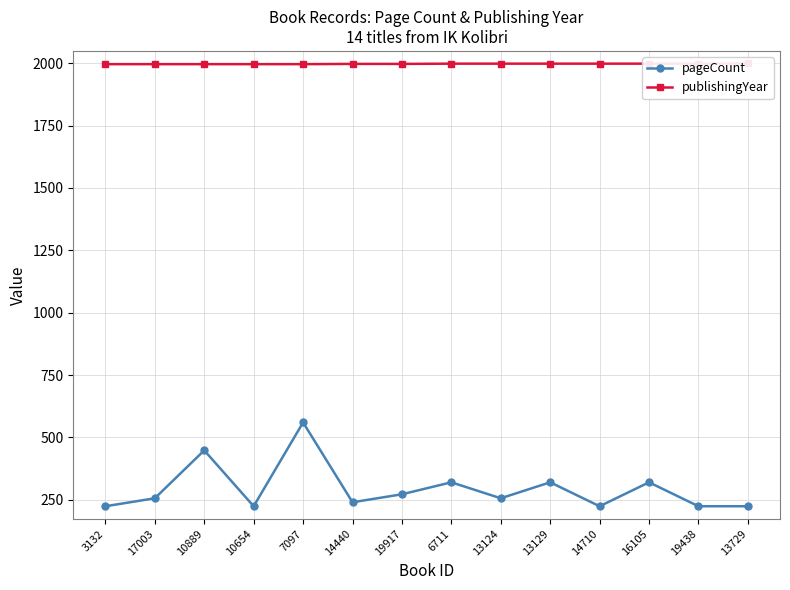

At which category is the sum across all series the highest?

7097